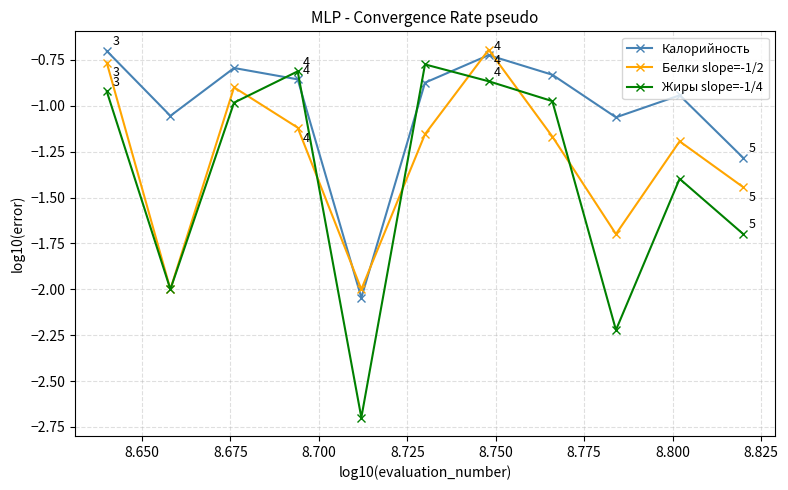

What is the lowest value of the Жиры slope=-1/4 series?

-2.7